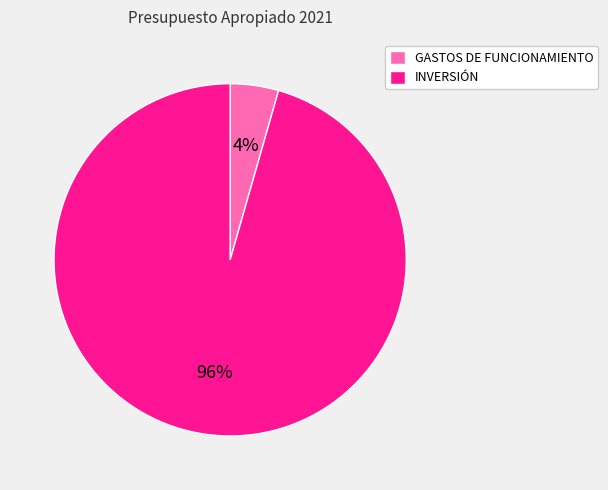

Do INVERSIÓN and GASTOS DE FUNCIONAMIENTO together represent more than half of the pie?

Yes